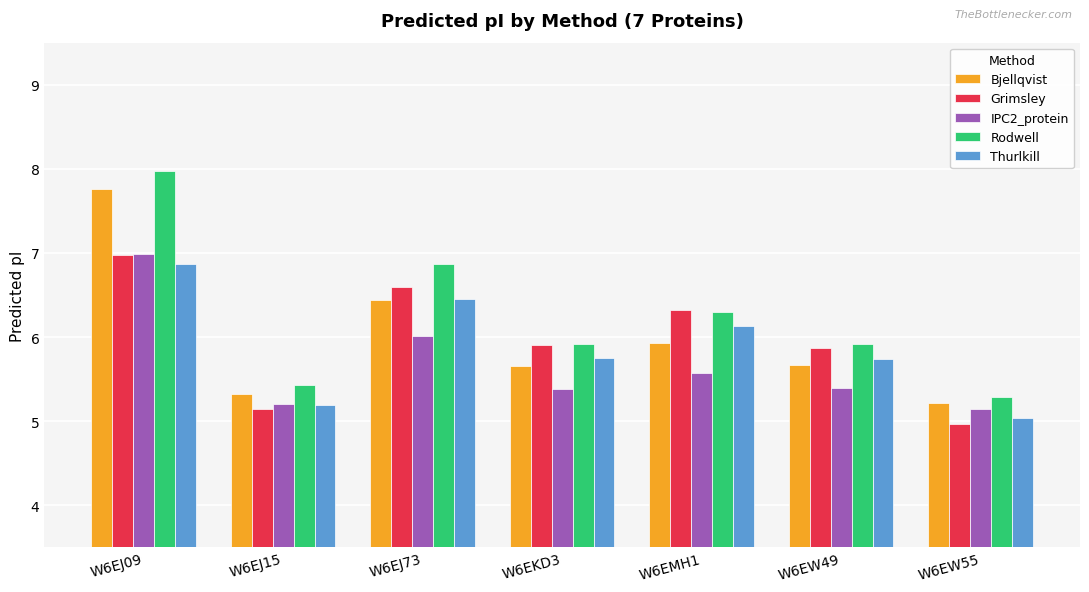

What is the value of the Bjellqvist bar at the 7th from the left?

5.2